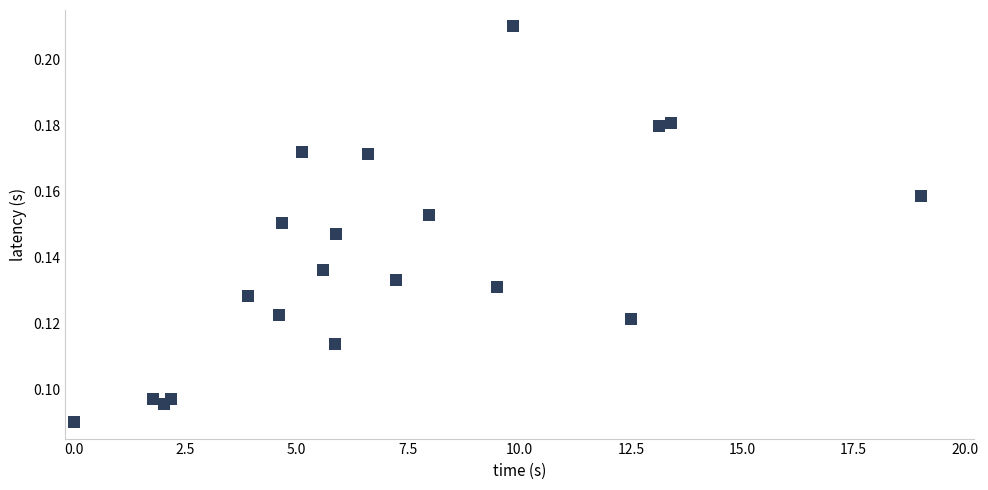

What is the range of X values (max minus min)?

19.0